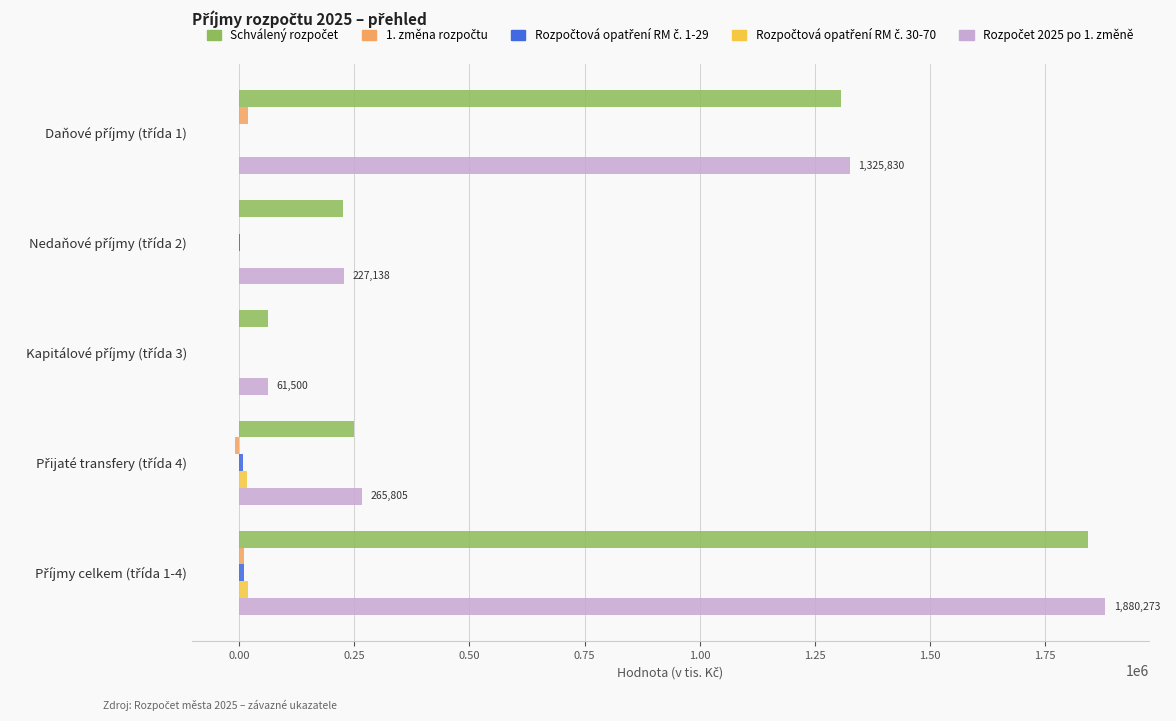

How many data points does each series have?

5